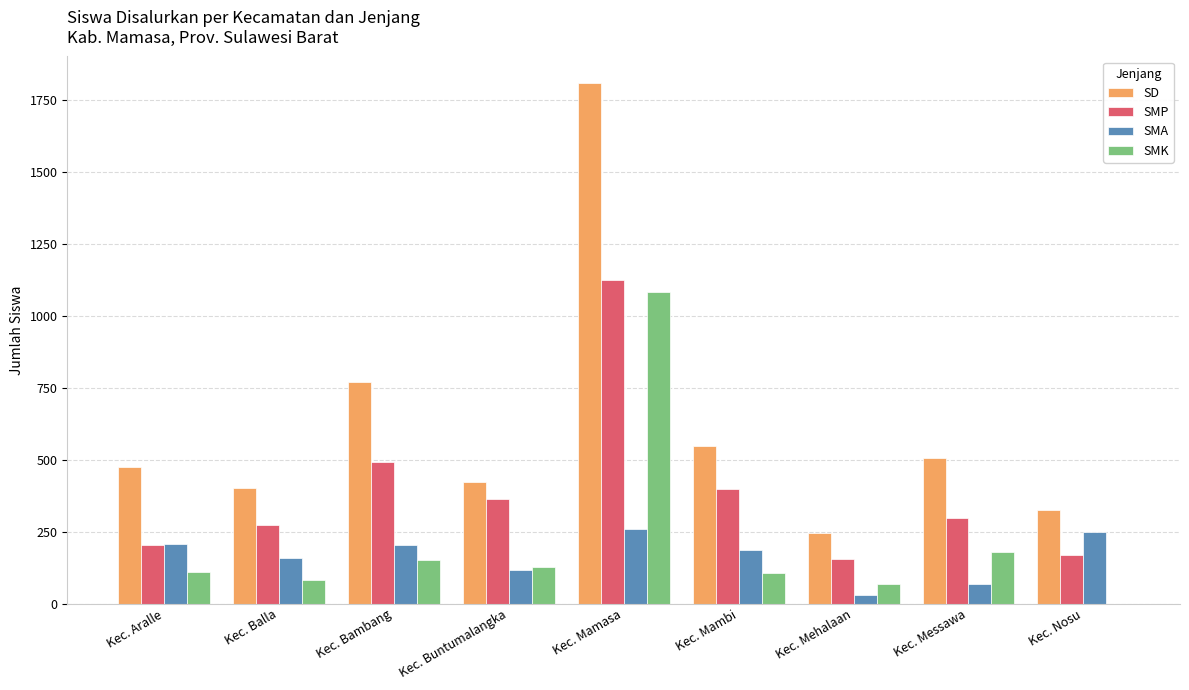

What value does the SMK series have at Kec. Mambi?

108